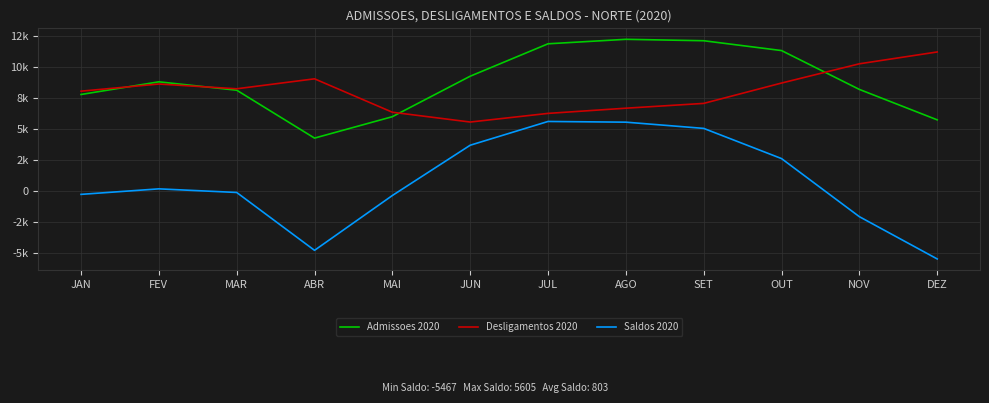

Where is the first local maximum for Saldos 2020?

FEV